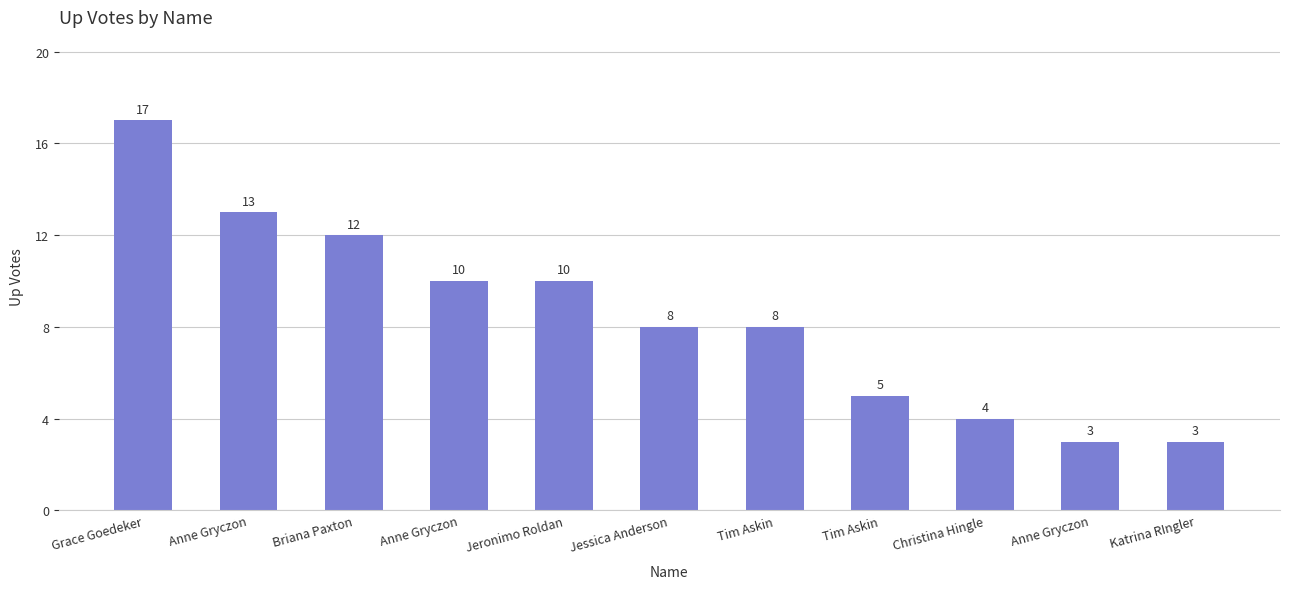

How many categories are shown in the chart?

11